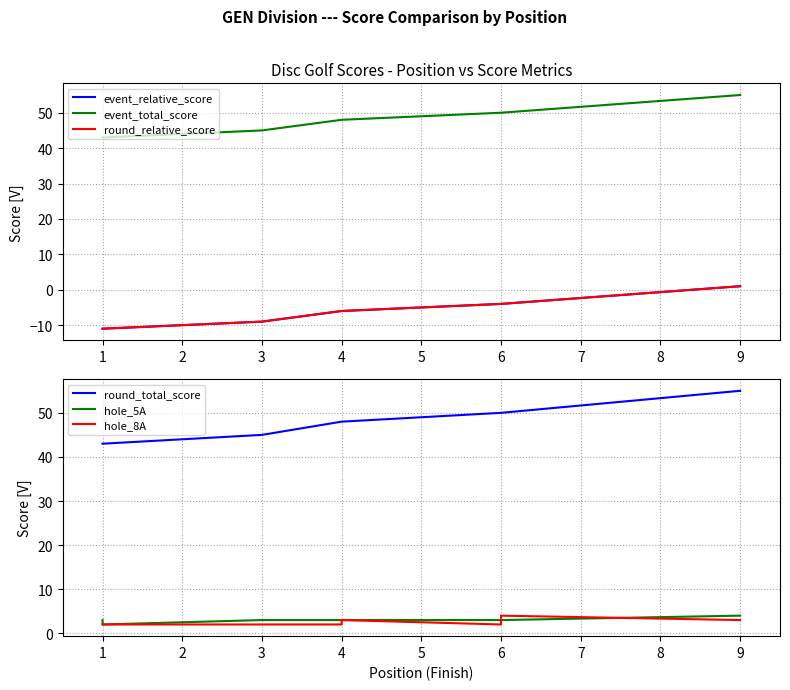

Is this an area chart (filled region under the line)?

No